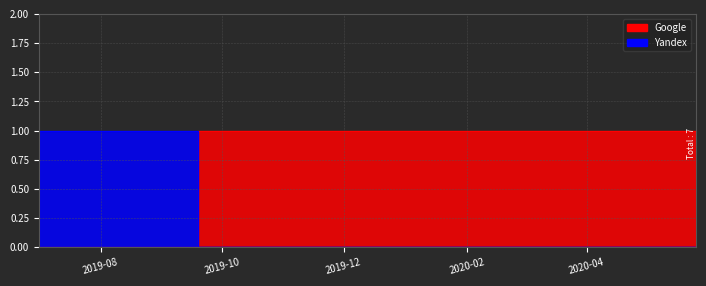

Does the chart display data point markers on the line(s)?

No